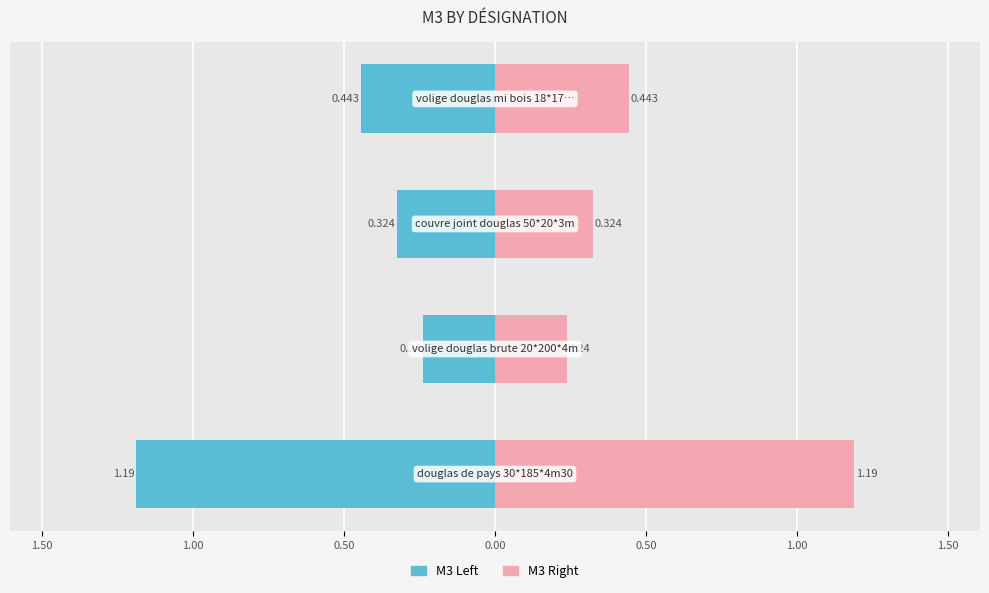

What is the sum of all M3 (right) values?

2.2